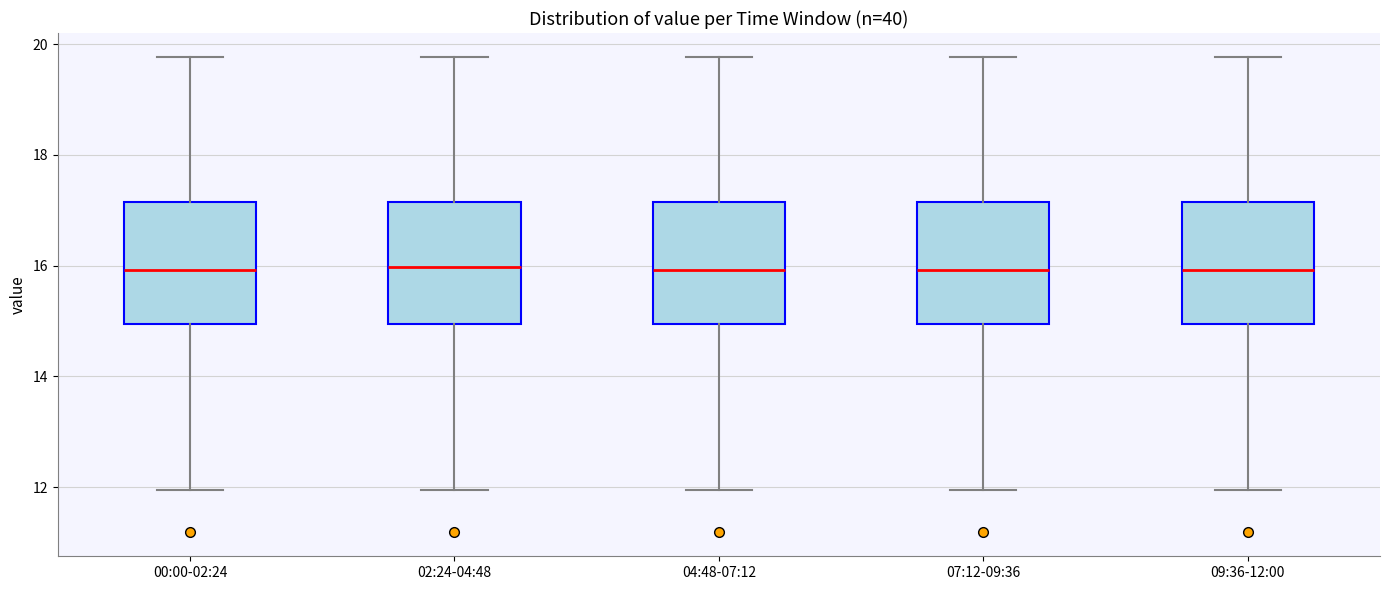

Where is the upper edge of the box for 02:24-04:48 on the y-axis? The values are not printed on the chart, so give them approximately, as read against the axis.

17.2